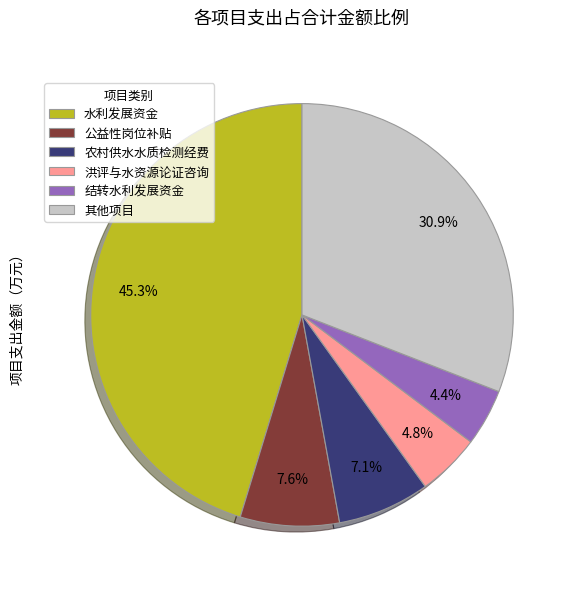

What is the largest slice in the pie chart?

水利发展资金